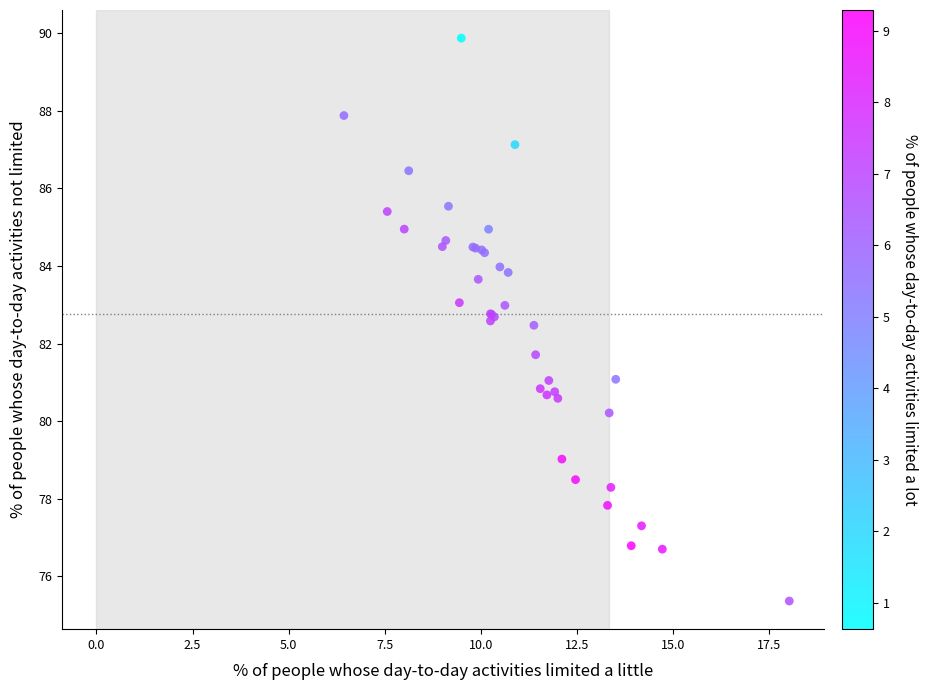

What Y value in the scatter plot is closest to 82?

81.7